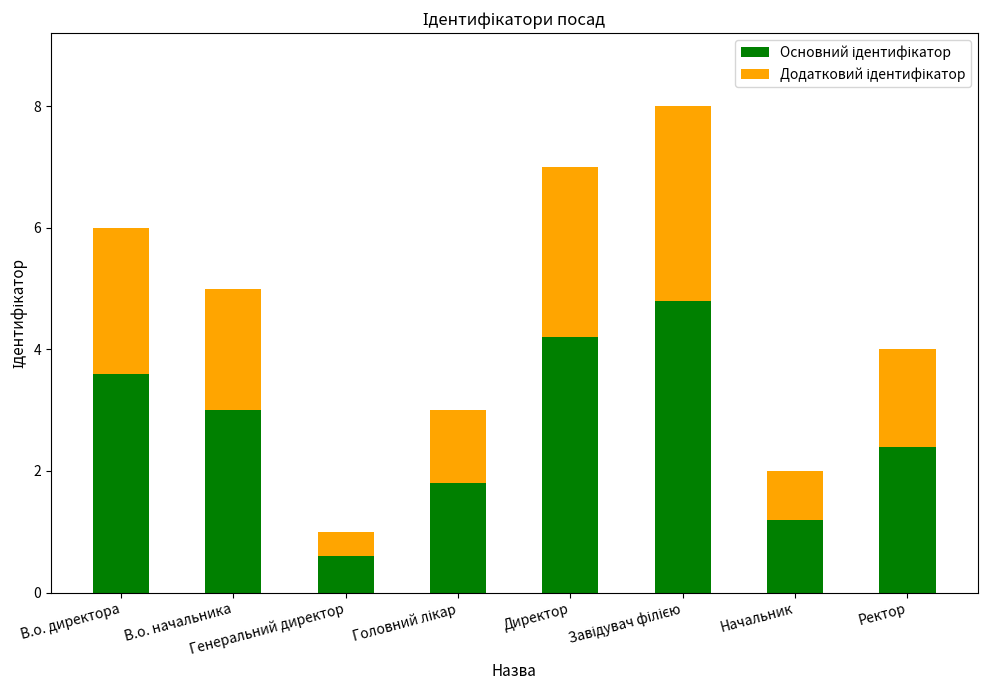

What position from the right is Завідувач філією?

3